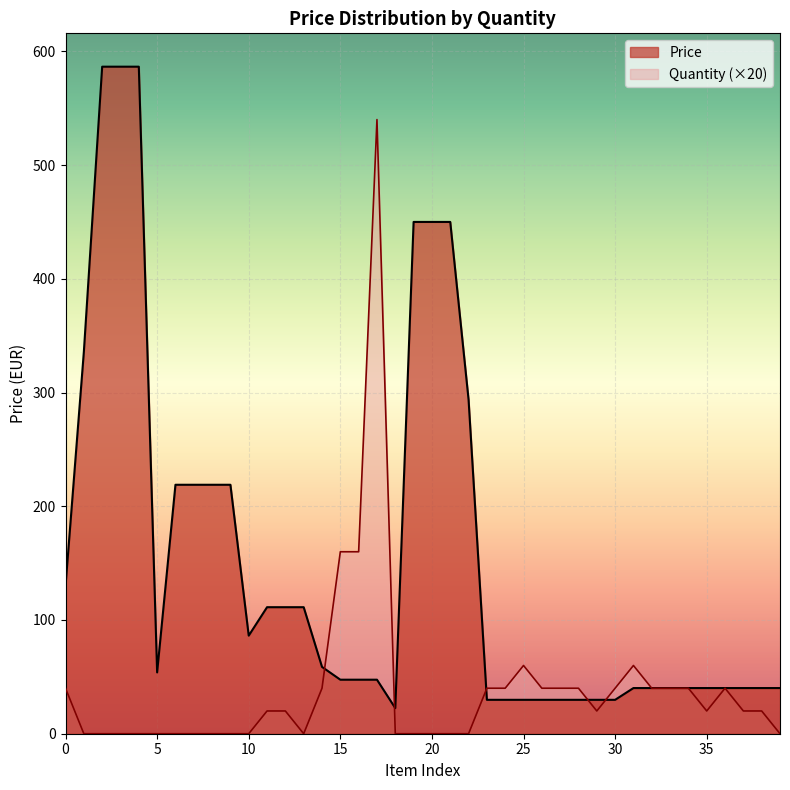

What is the highest value of the Price series?

586.5